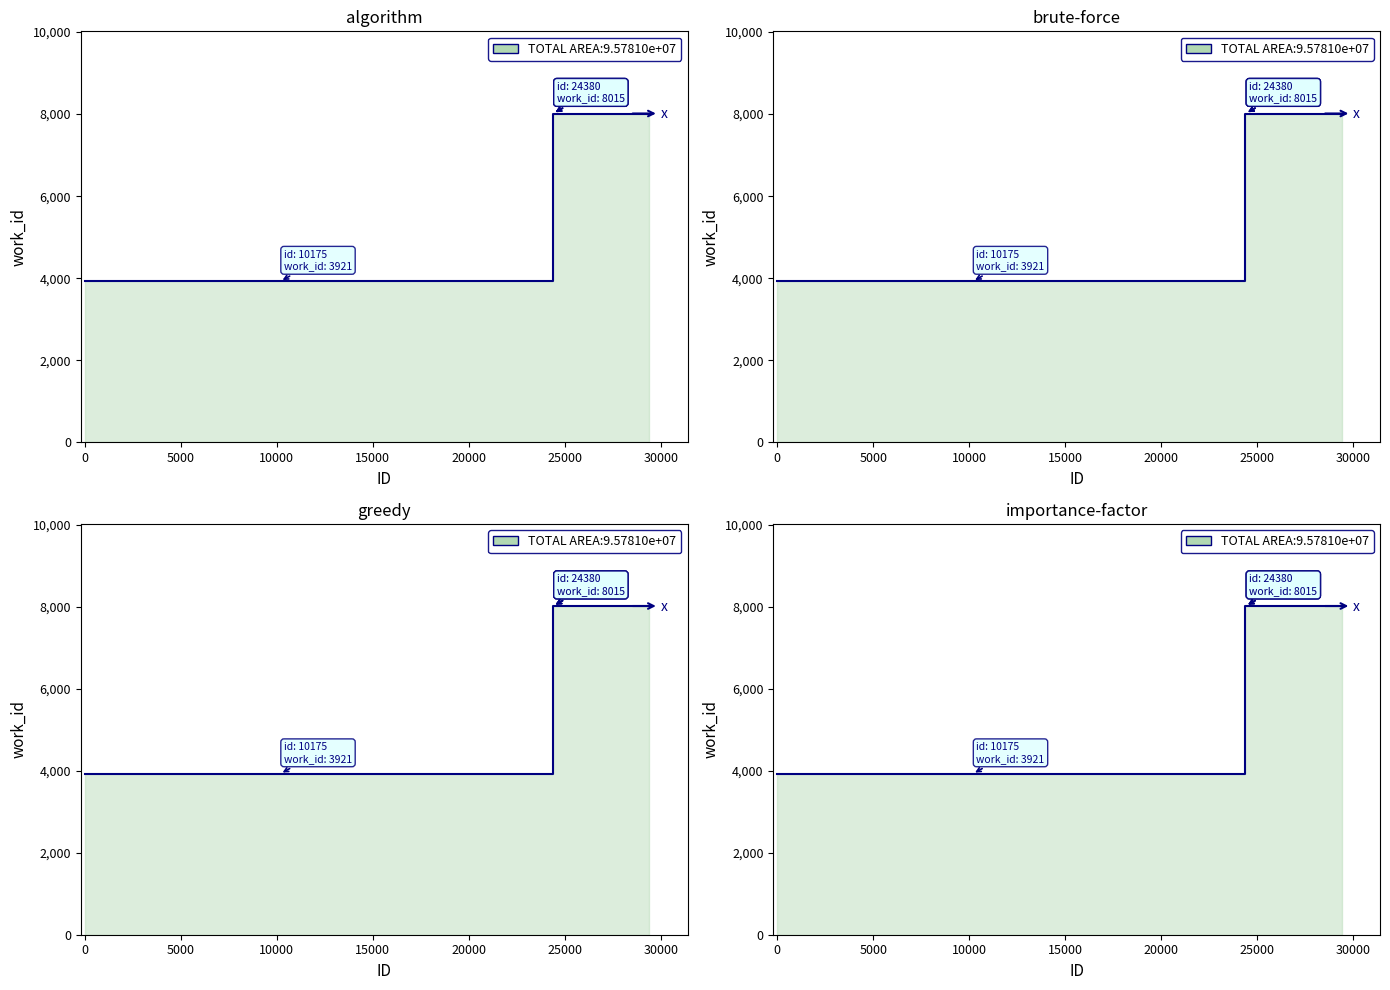

What is the sum of all values?

27966